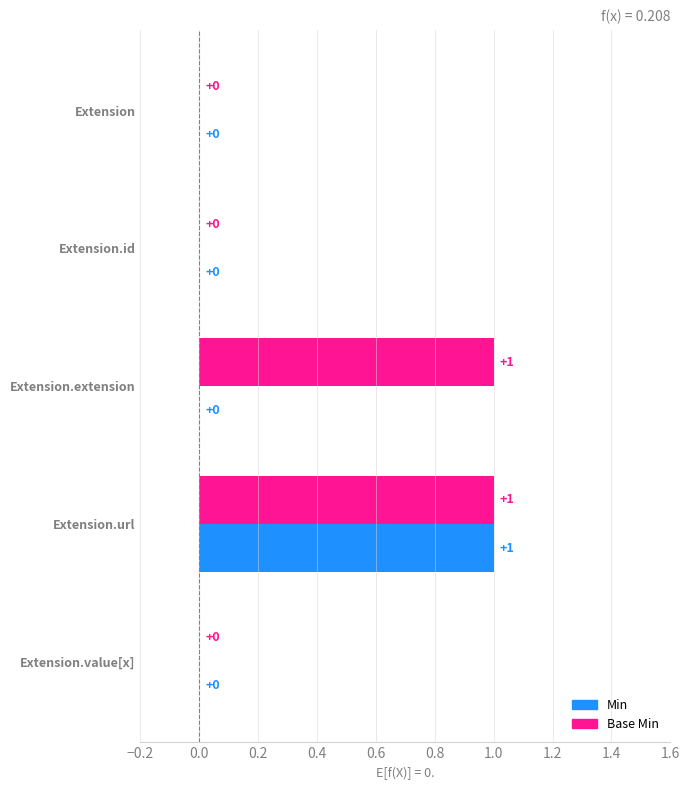

At which category is the sum across all series the highest?

Extension.url